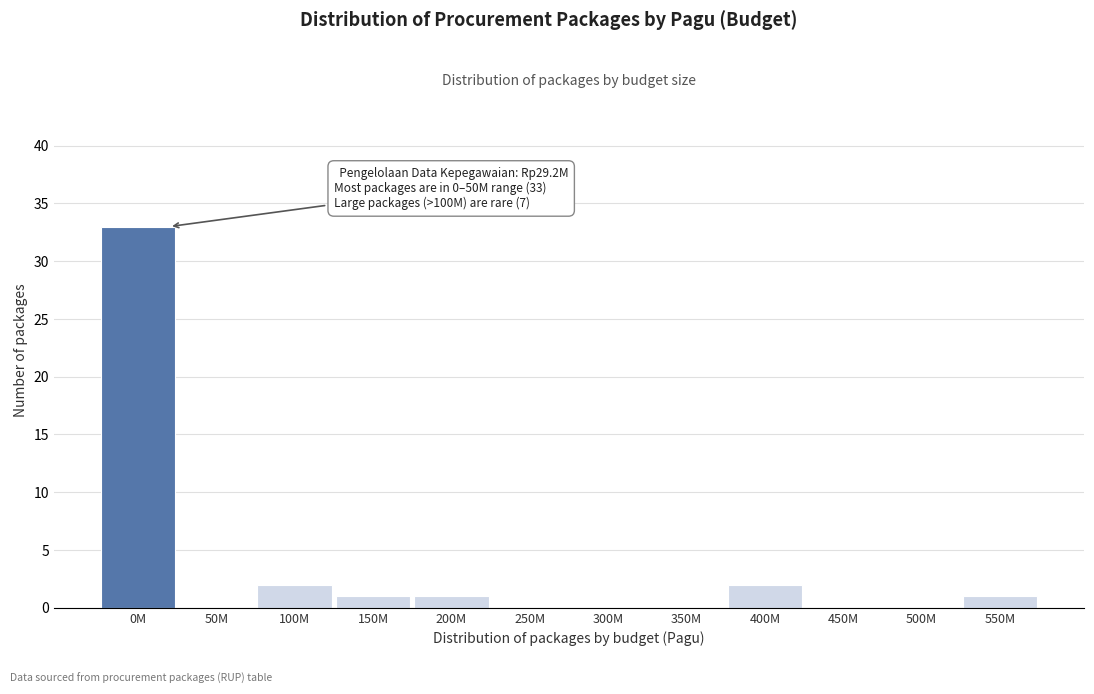

Reading left to right, extract all data points from this chart.

0M=33	50M=0	100M=2	150M=1	200M=1	250M=0	300M=0	350M=0	400M=2	450M=0	500M=0	550M=1